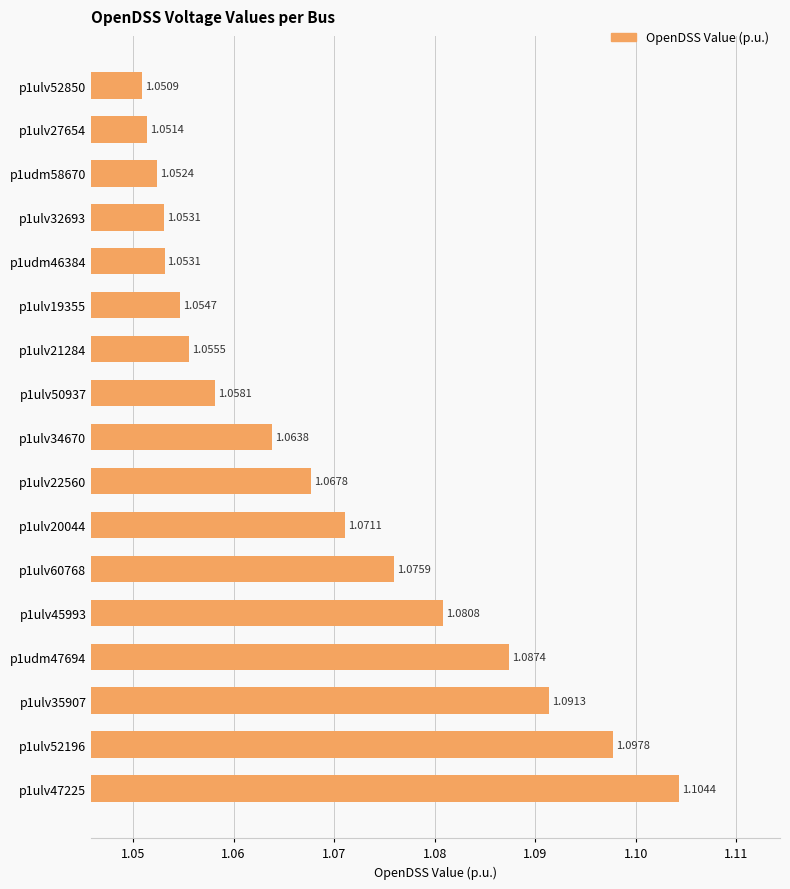

How many bars are there in total?

17